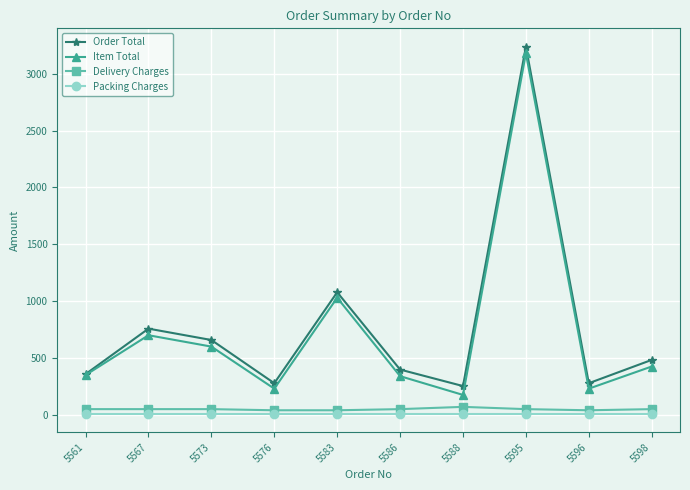

What is the minimum value shown in the chart?

8